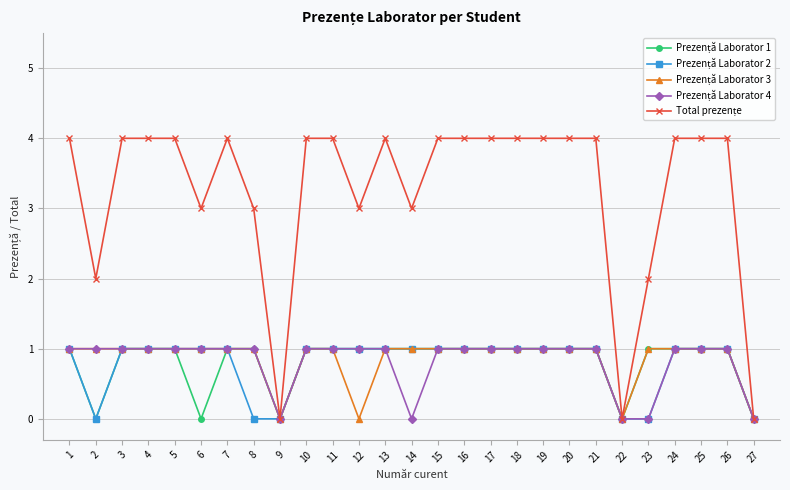

How many lines are shown in the chart?

5